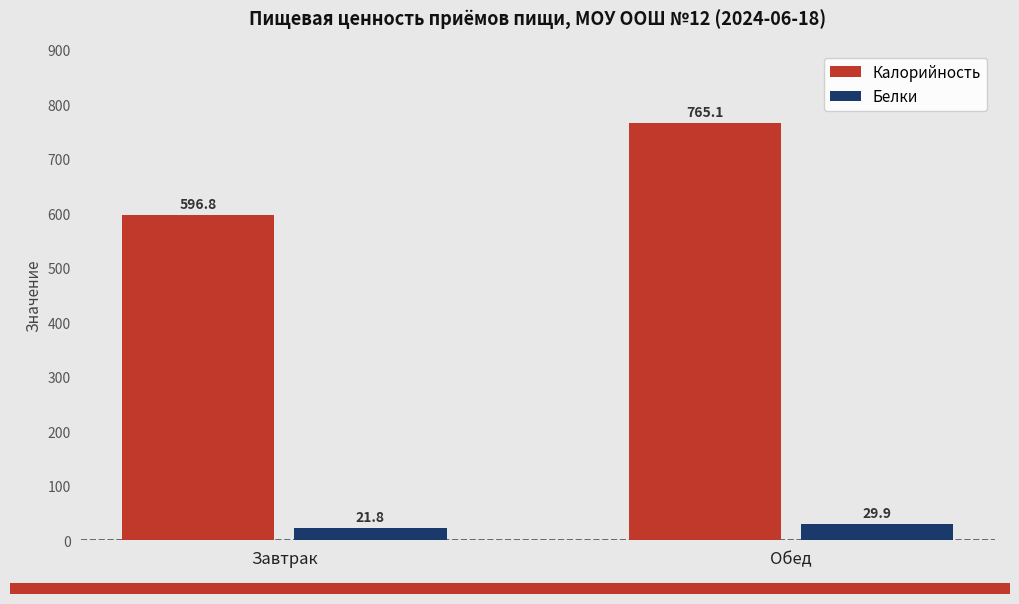

What position from the left is Завтрак?

1